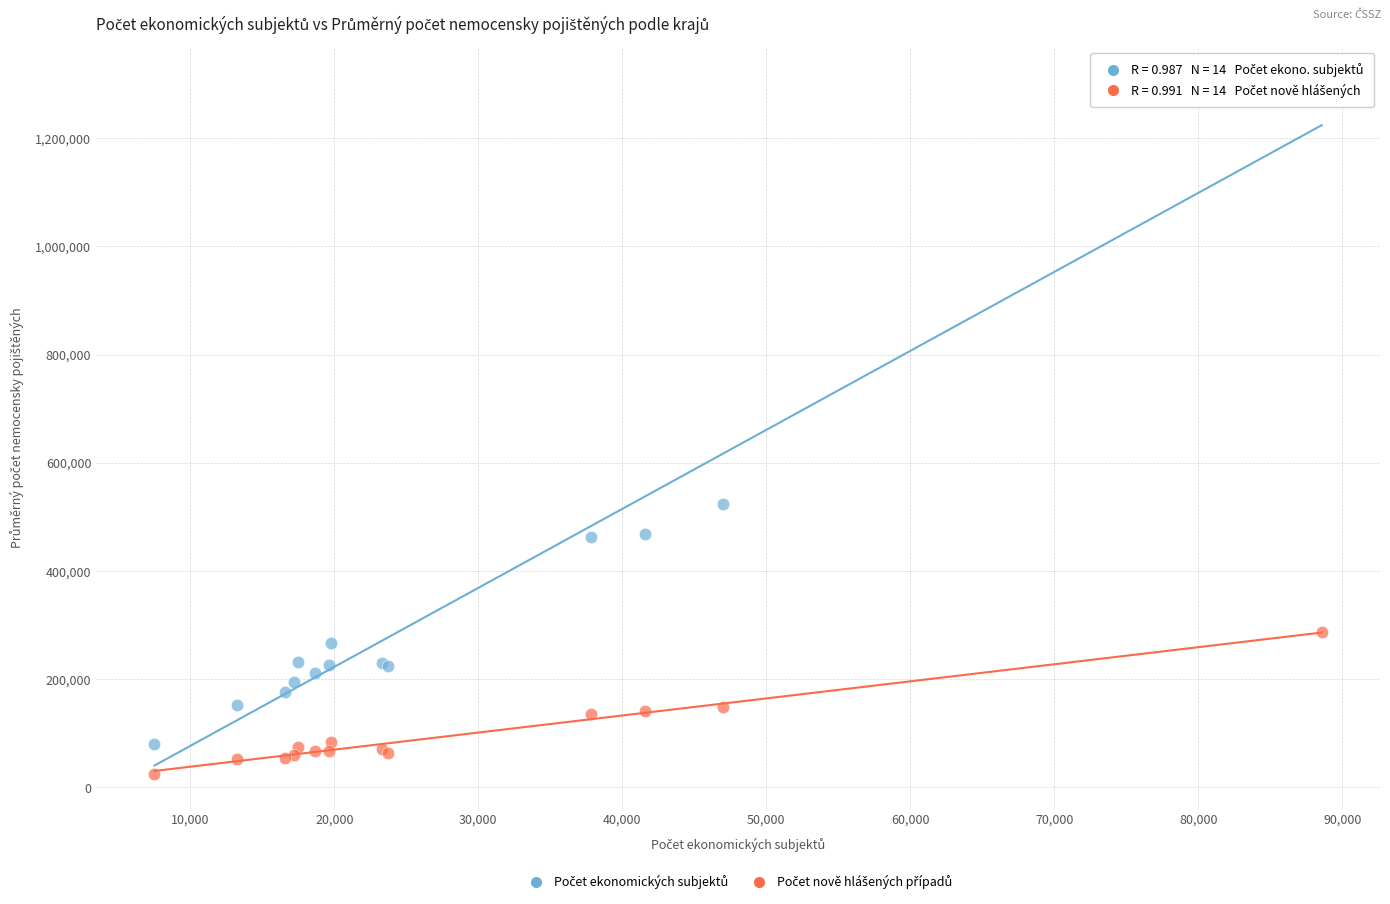

Across all series, what Y value is closest to 664630?

523701.5